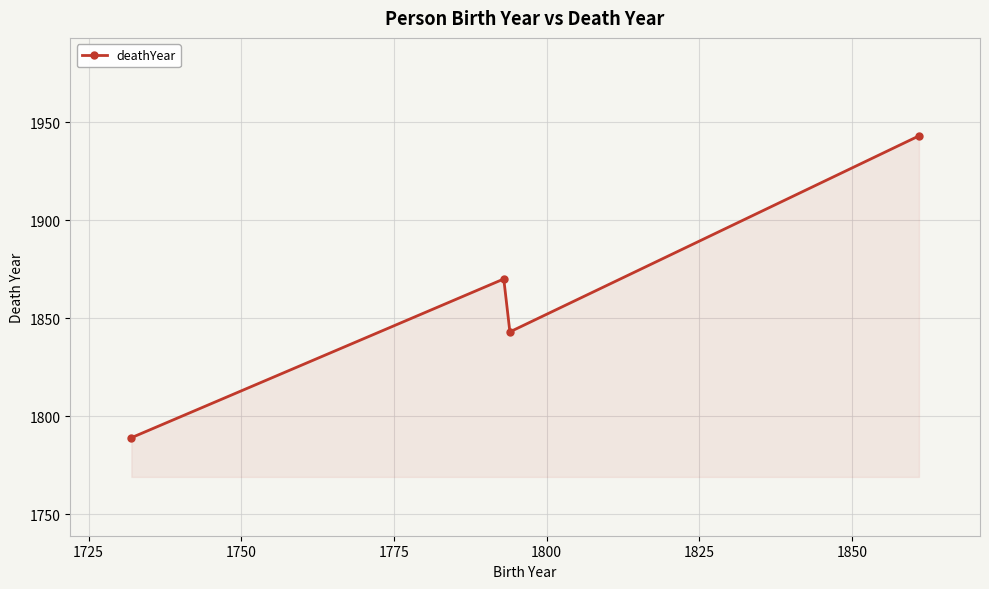

What is the maximum value shown in the chart?

1943